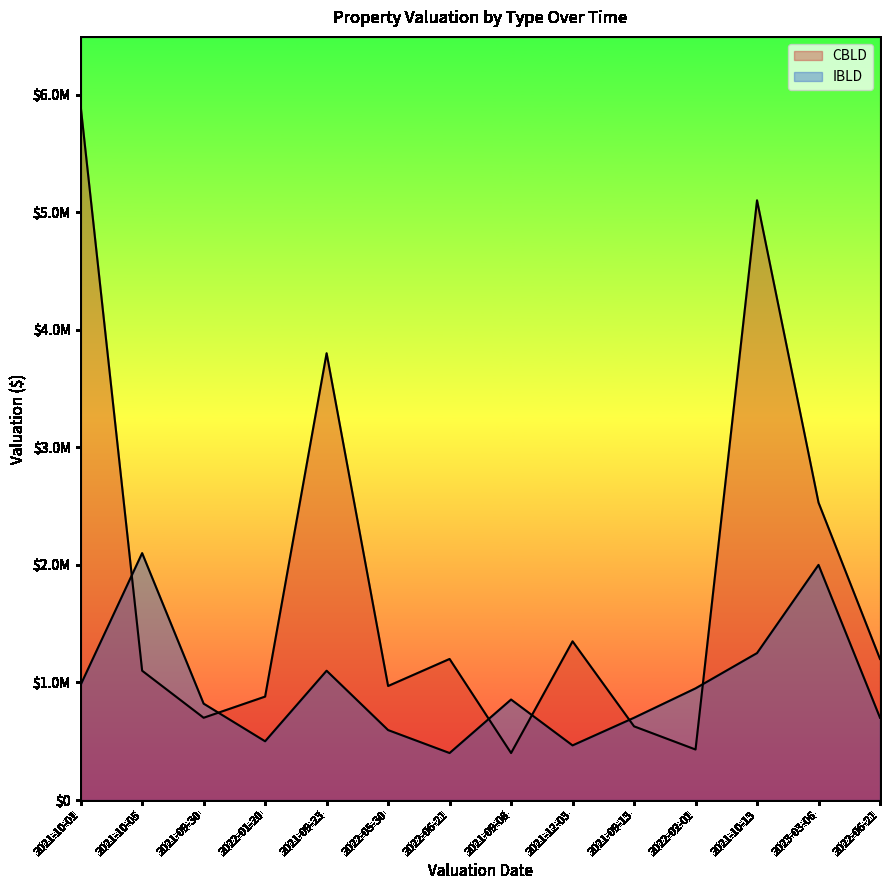

What is the total value across all series at 2021-10-13?

6350000